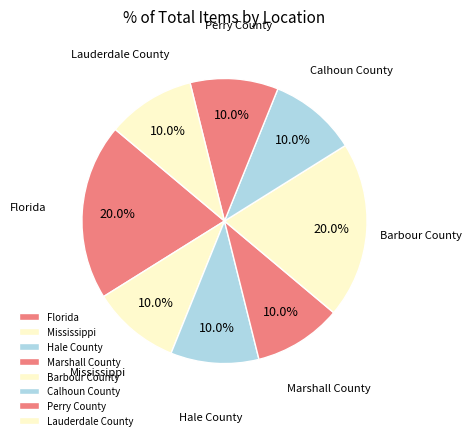

How much of the chart is everything except Mississippi?

90.0%